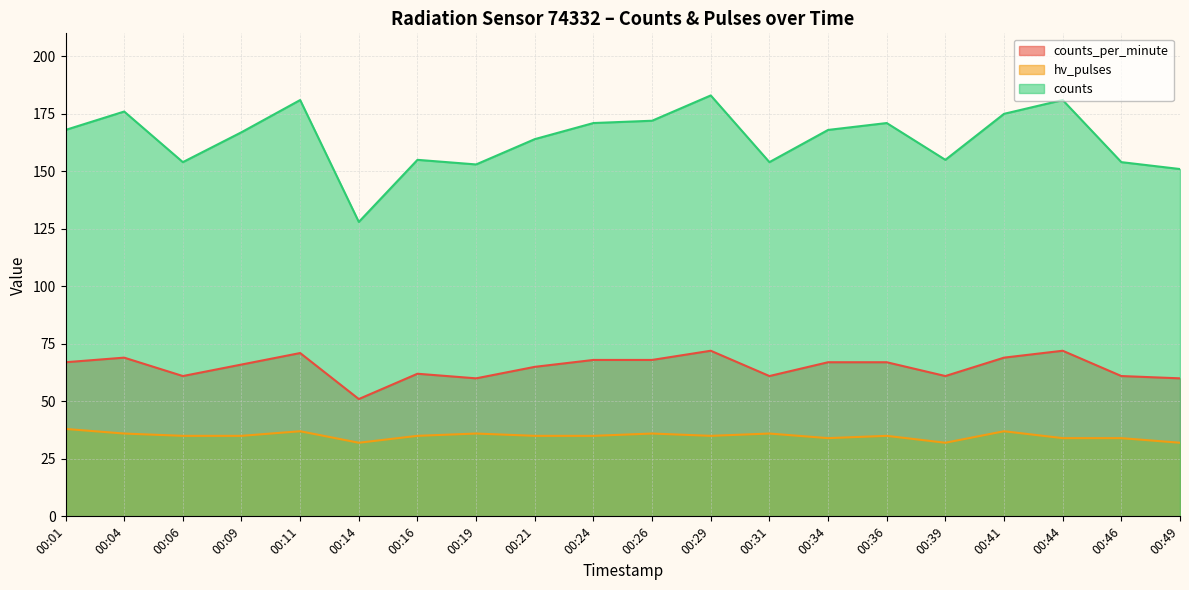

Which has a higher value, 00:41 or 00:34?

00:41